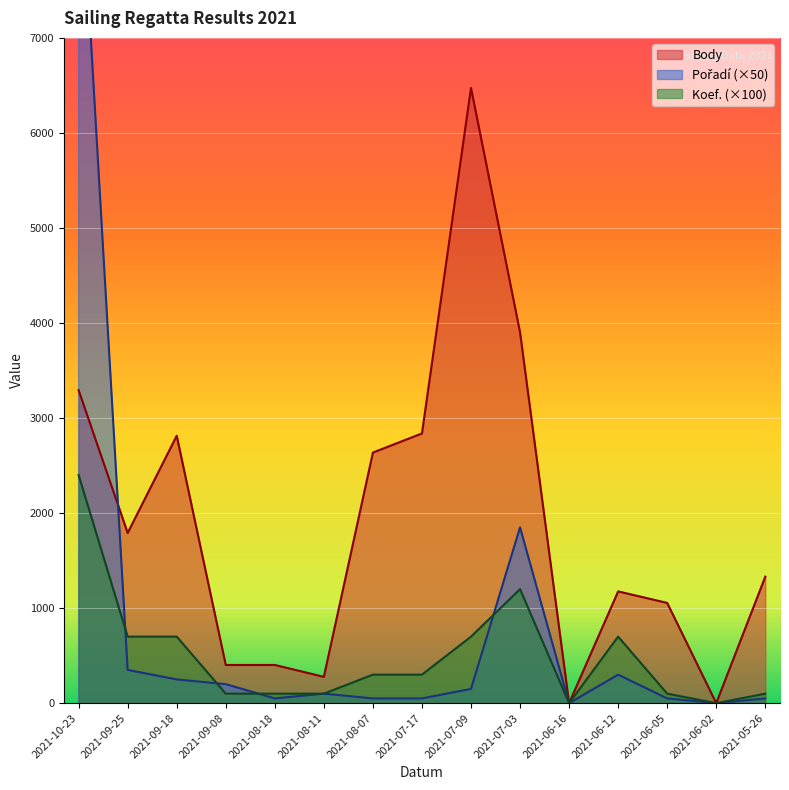

List the series in order of their overall mean, lowest first.

Koef., Pořadí, Body